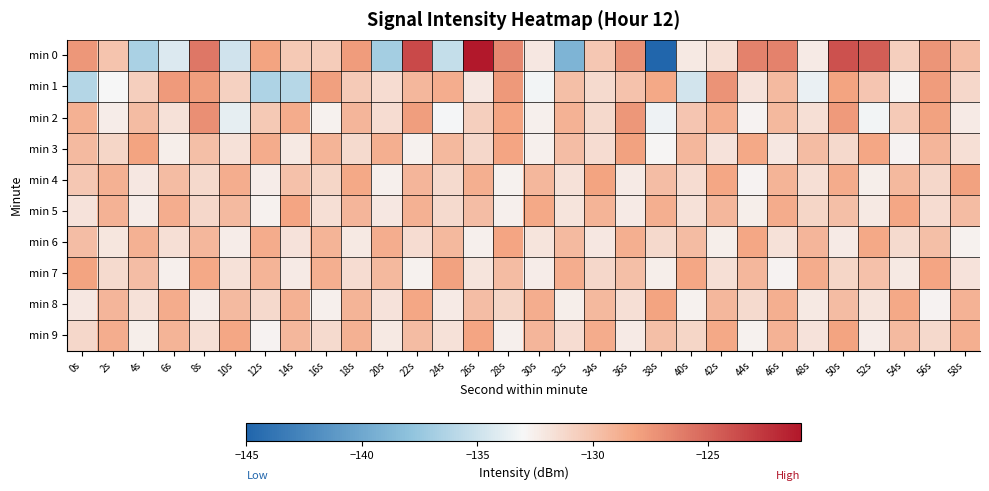

Which category has the highest value across all series?

26s